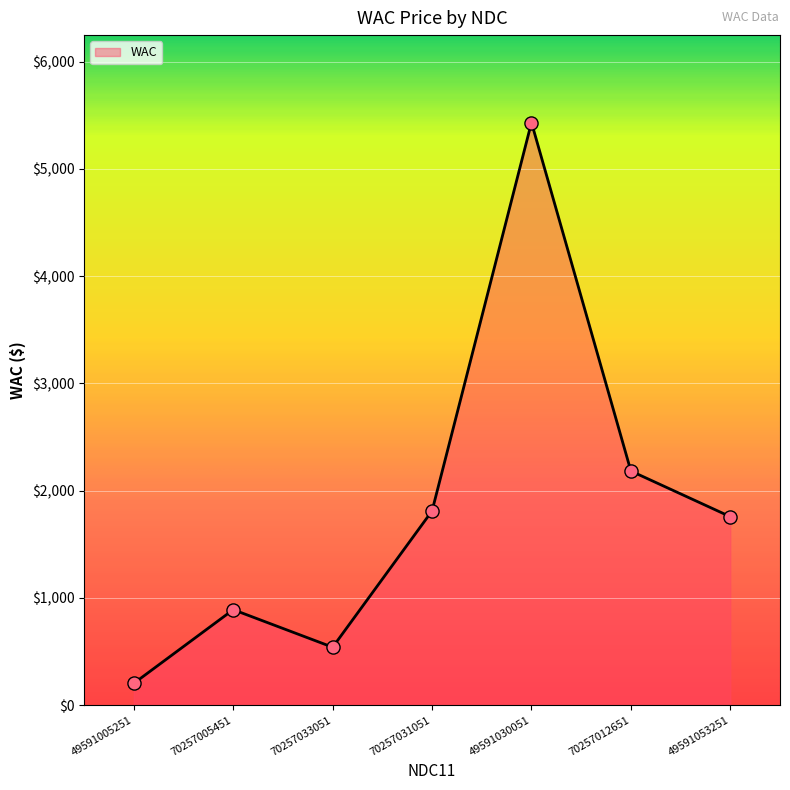

What is the change in value from 49591005251 to 70257031051?

+1607.3